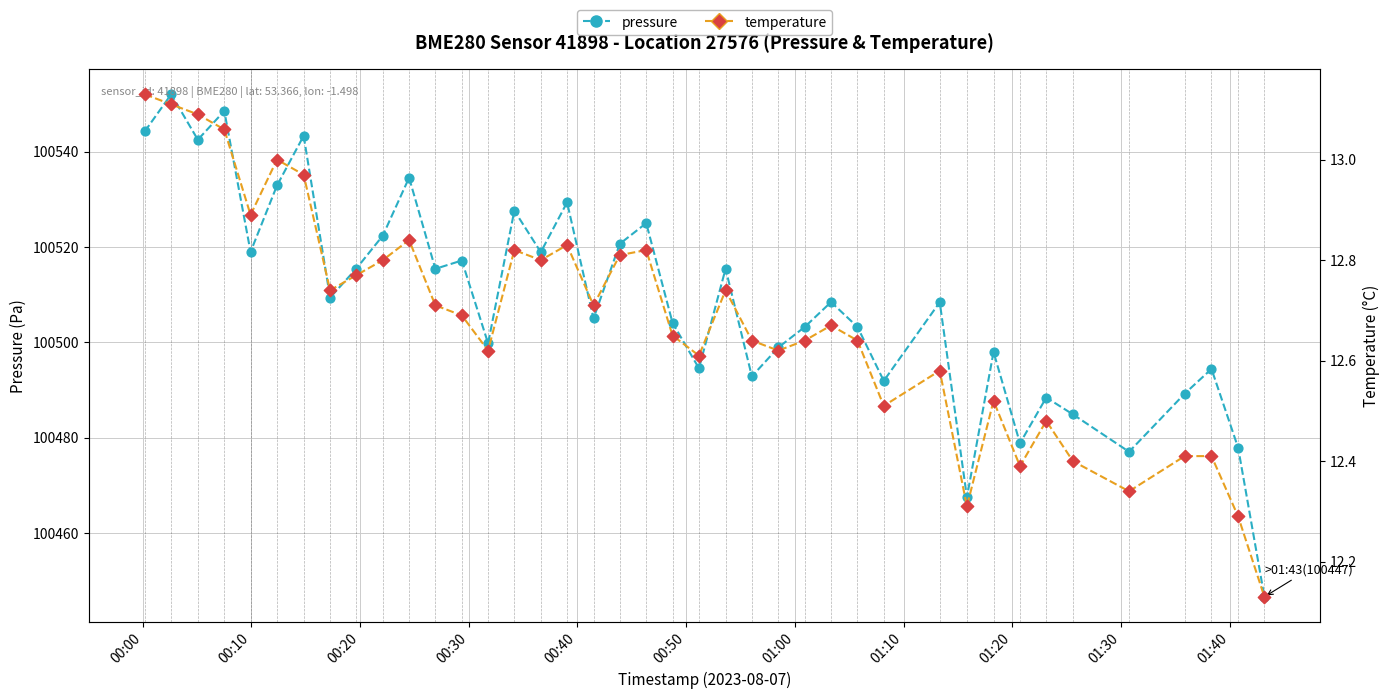

Which series has the largest total across all categories?

pressure